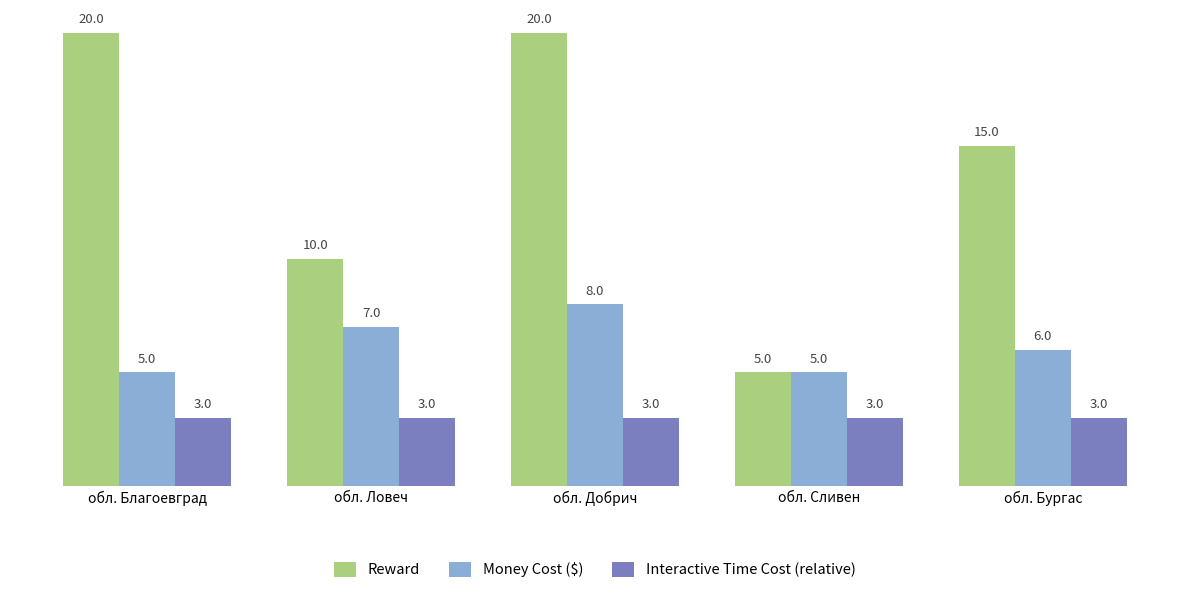

What is the smallest value displayed?

3